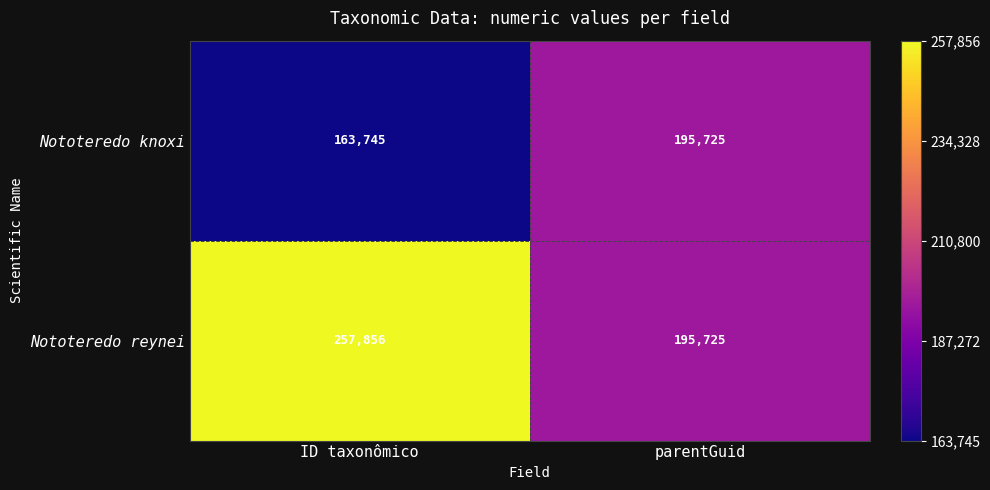

True or false: Nototeredo knoxi has a value of 85073 at ID taxonômico.

False